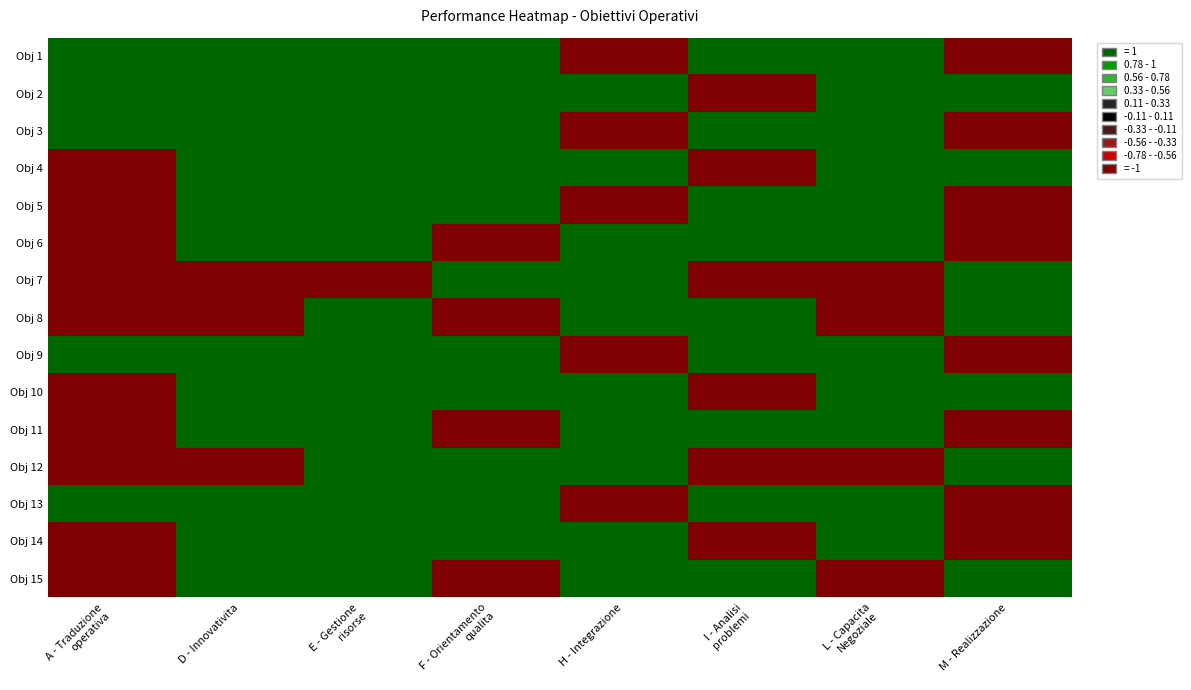

How many series are shown in this chart?

15